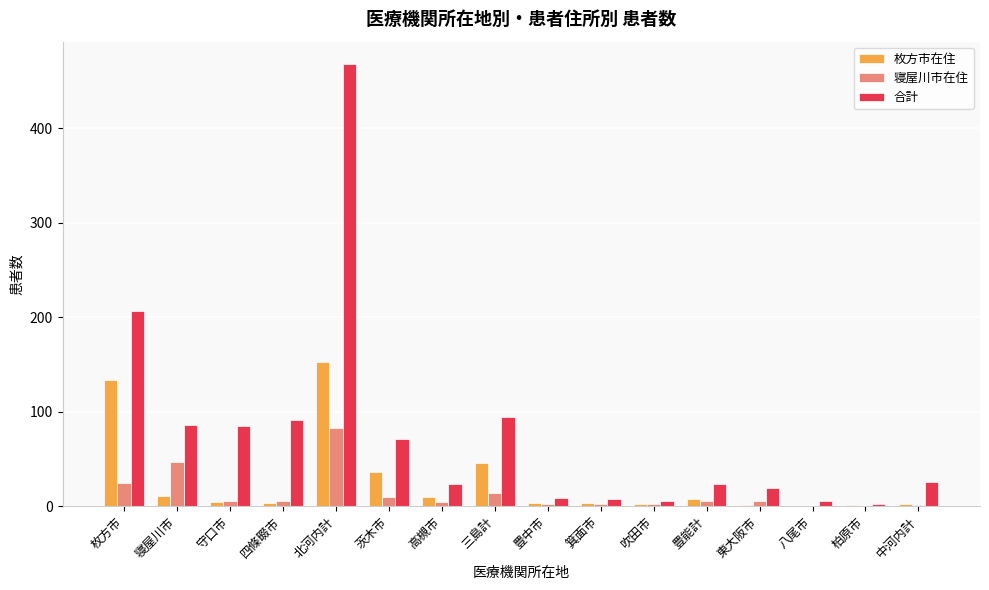

Where is 合計 nearest to the value 235?

枚方市